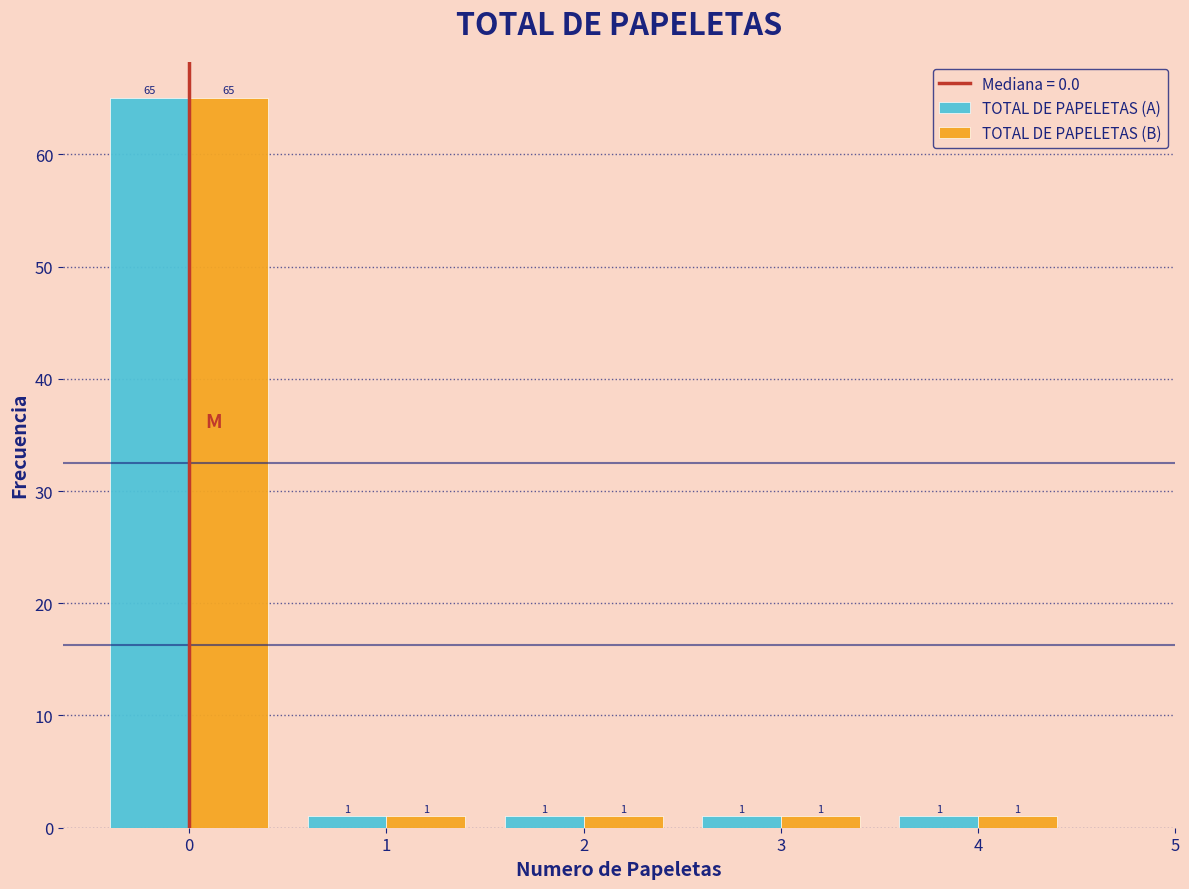

What is the height of the TOTAL DE PAPELETAS (B) bar covering 3.5 to 4.5 on the x-axis?

1